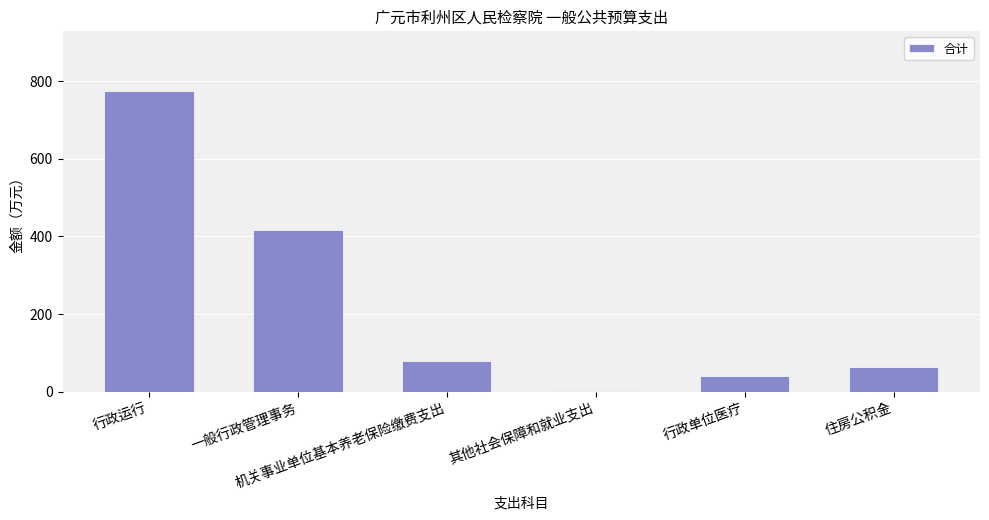

How many data points are above 79?

3